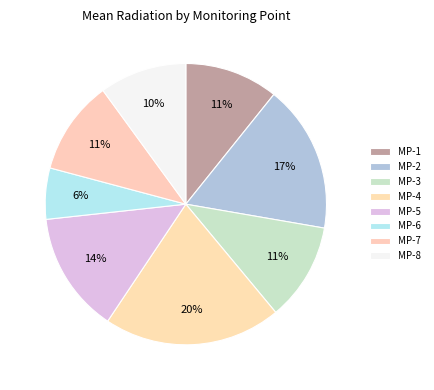

How many slices are in this pie chart?

8